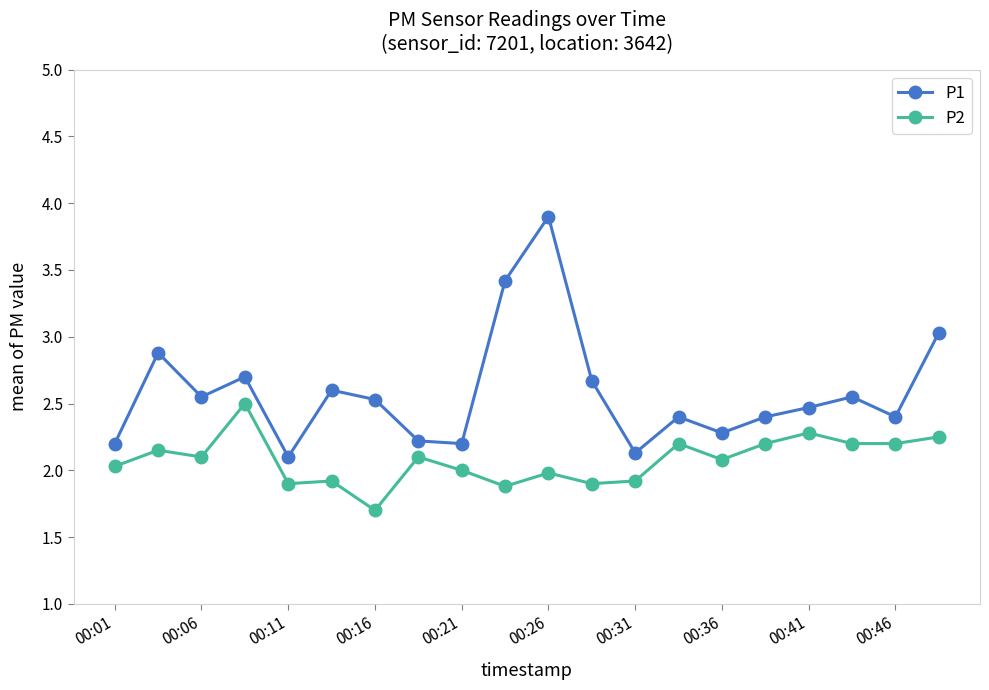

True or false: P1 has more than 1 points higher than both neighbors.

True